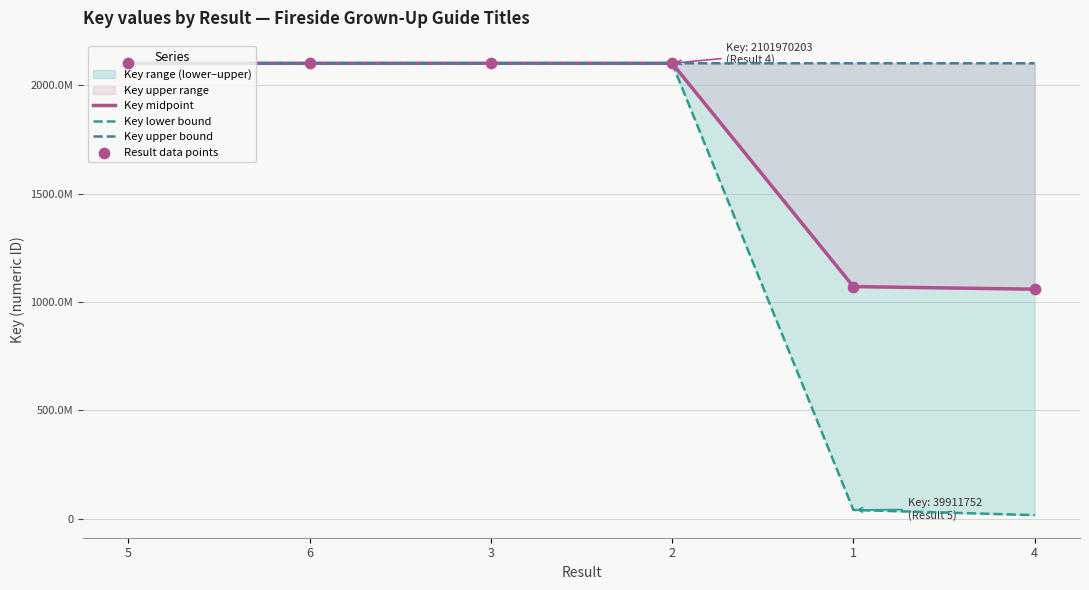

At which category is the sum across all series the highest?

2